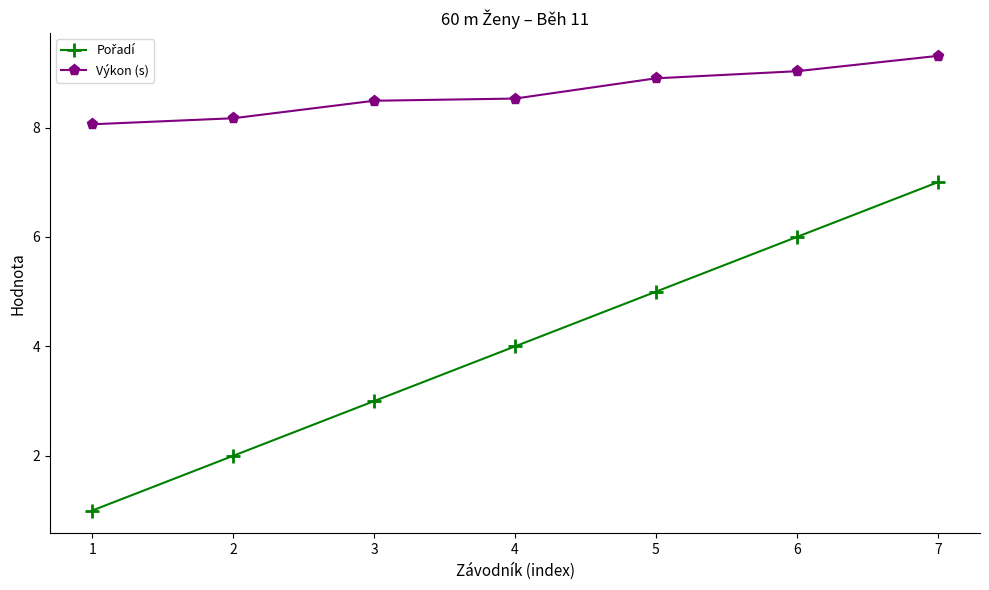

How many lines are shown in the chart?

2